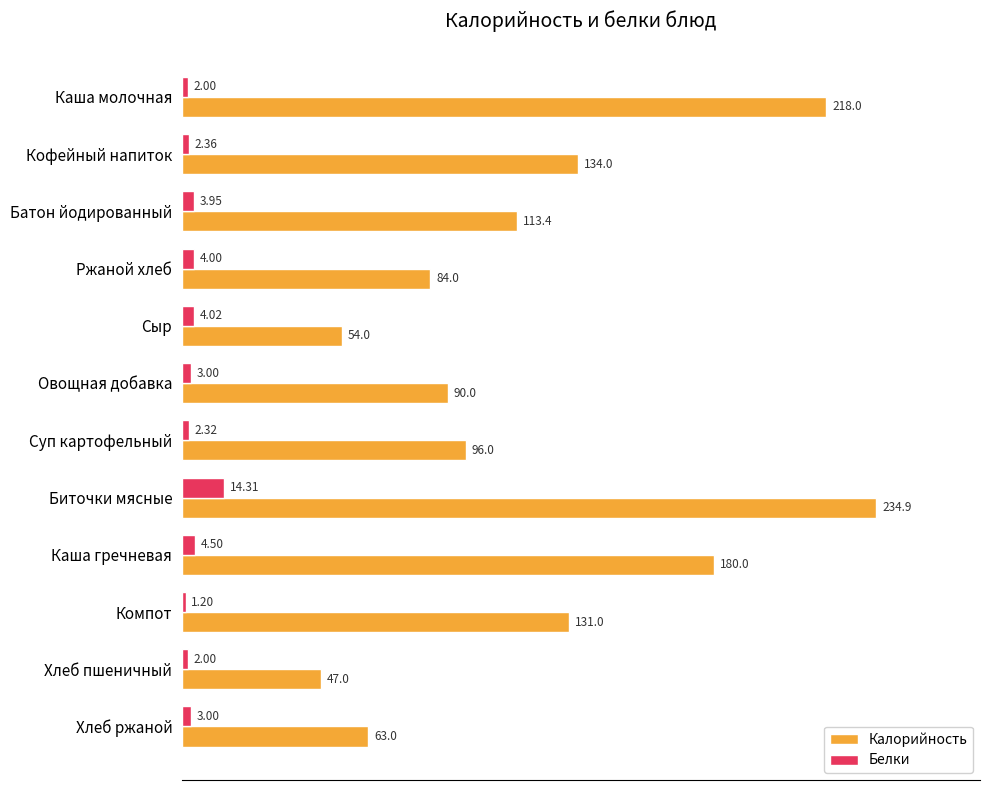

What is the greatest value displayed?

234.9